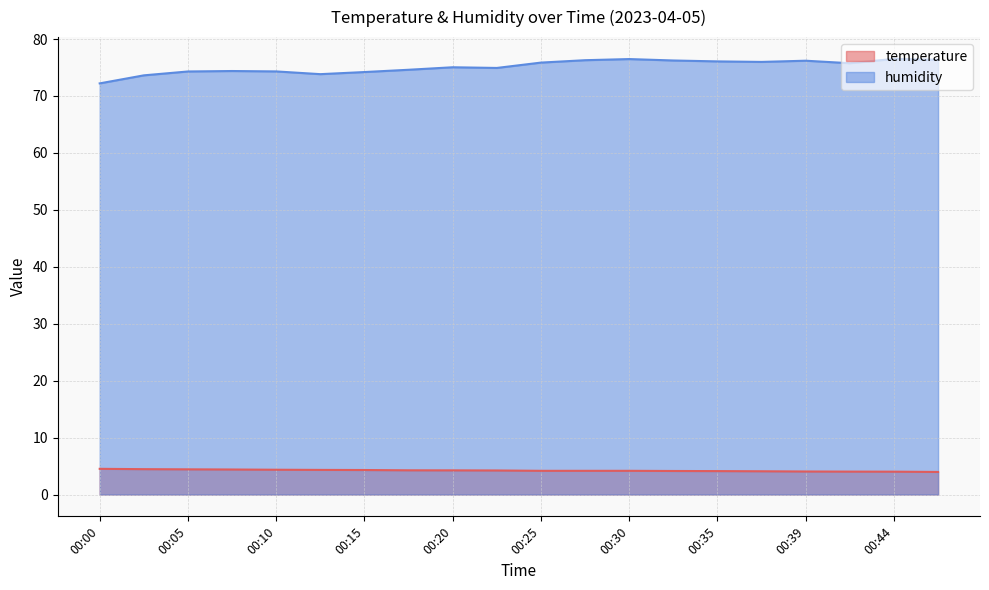

What is the average value of the humidity series?

75.2